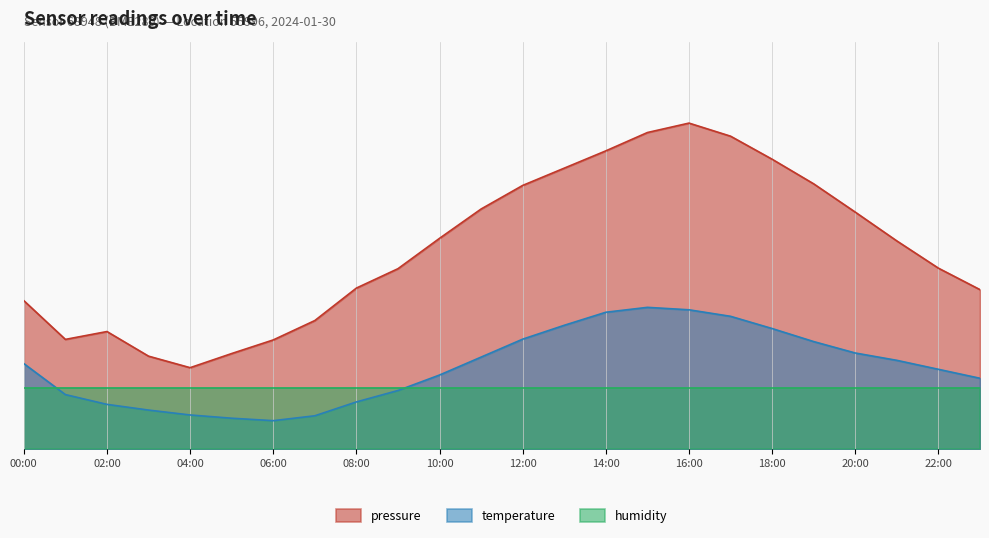

What position from the right is 23:00?

1